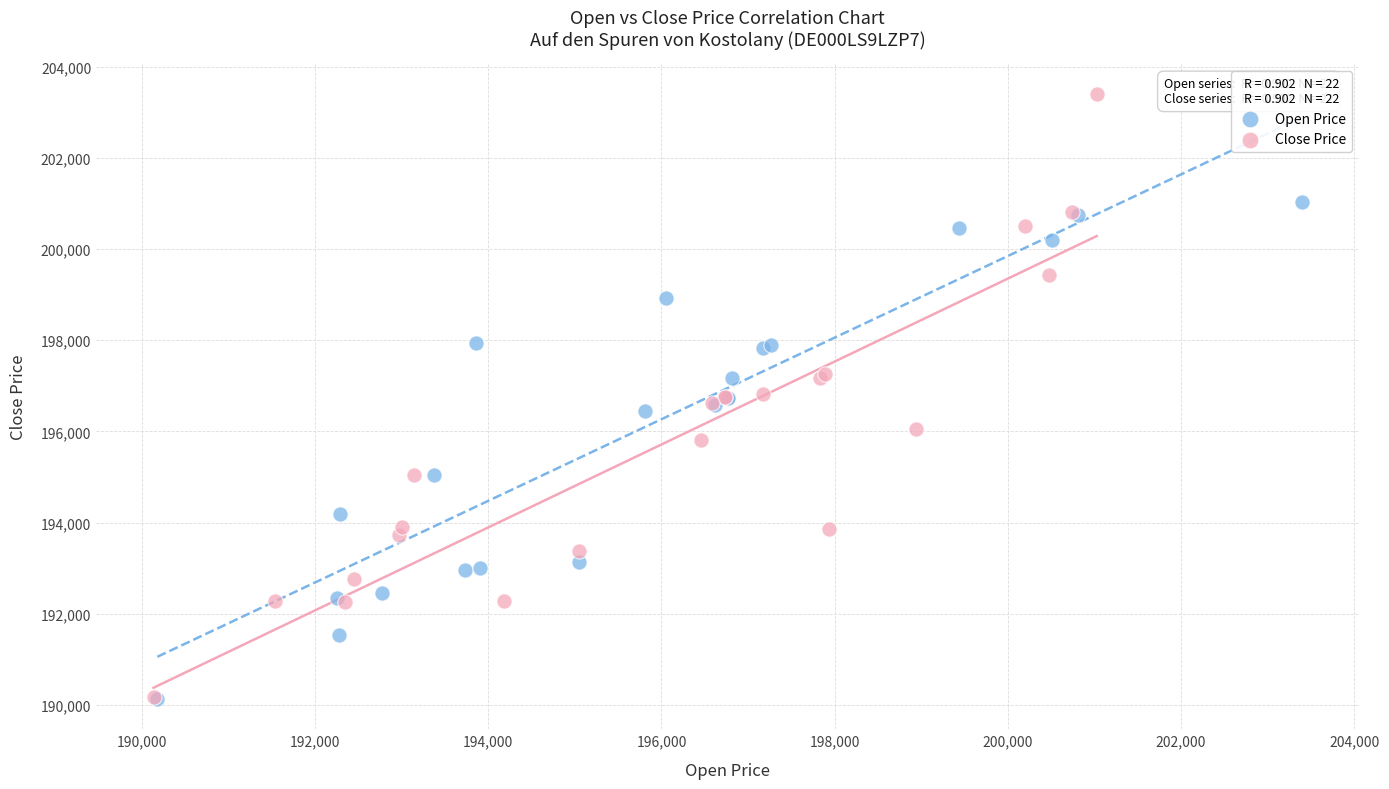

Which series has the largest Y range (max minus min)?

Close Price